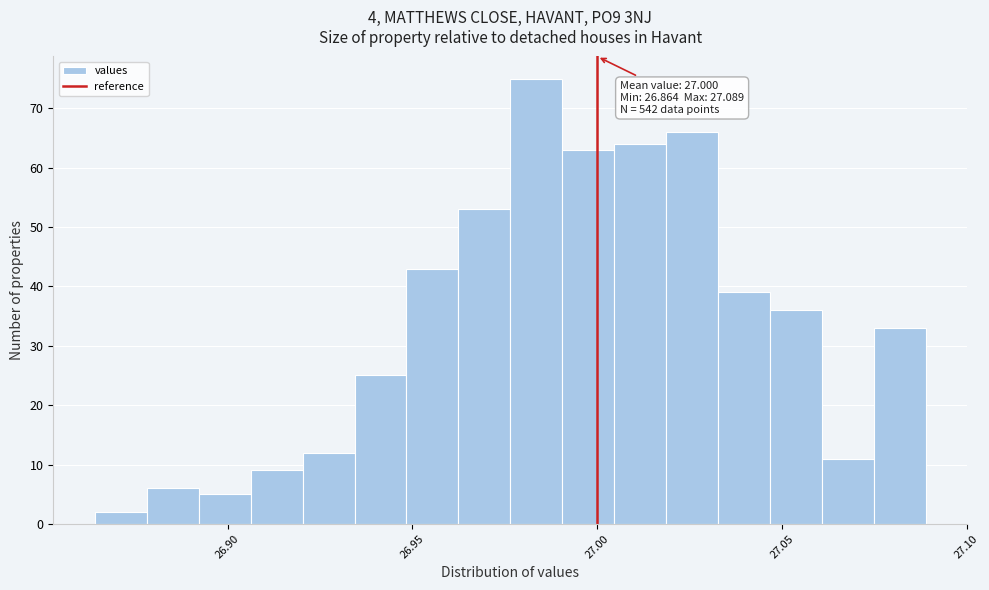

Read against the x-axis, roughly where is the centre of the tallest bar?

26.985